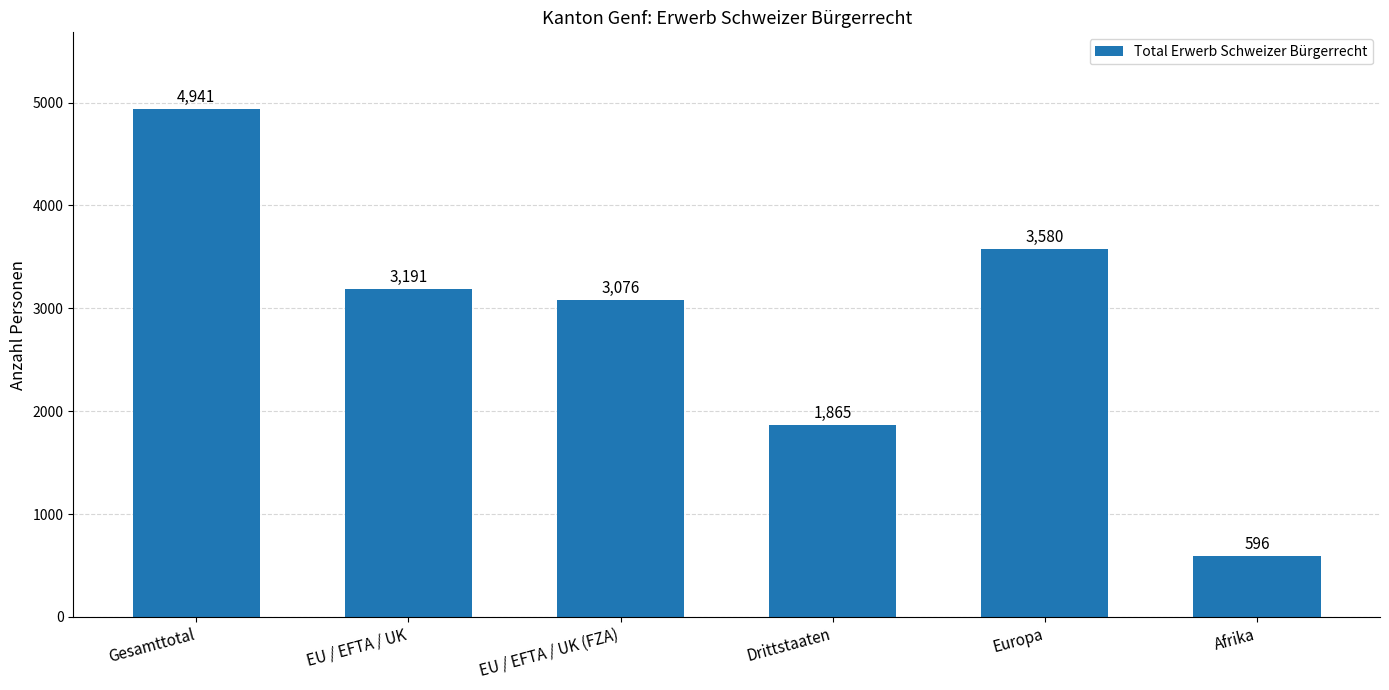

Reading left to right, extract all data points from this chart.

Gesamttotal=4941	EU / EFTA / UK=3191	EU / EFTA / UK (FZA)=3076	Drittstaaten=1865	Europa=3580	Afrika=596